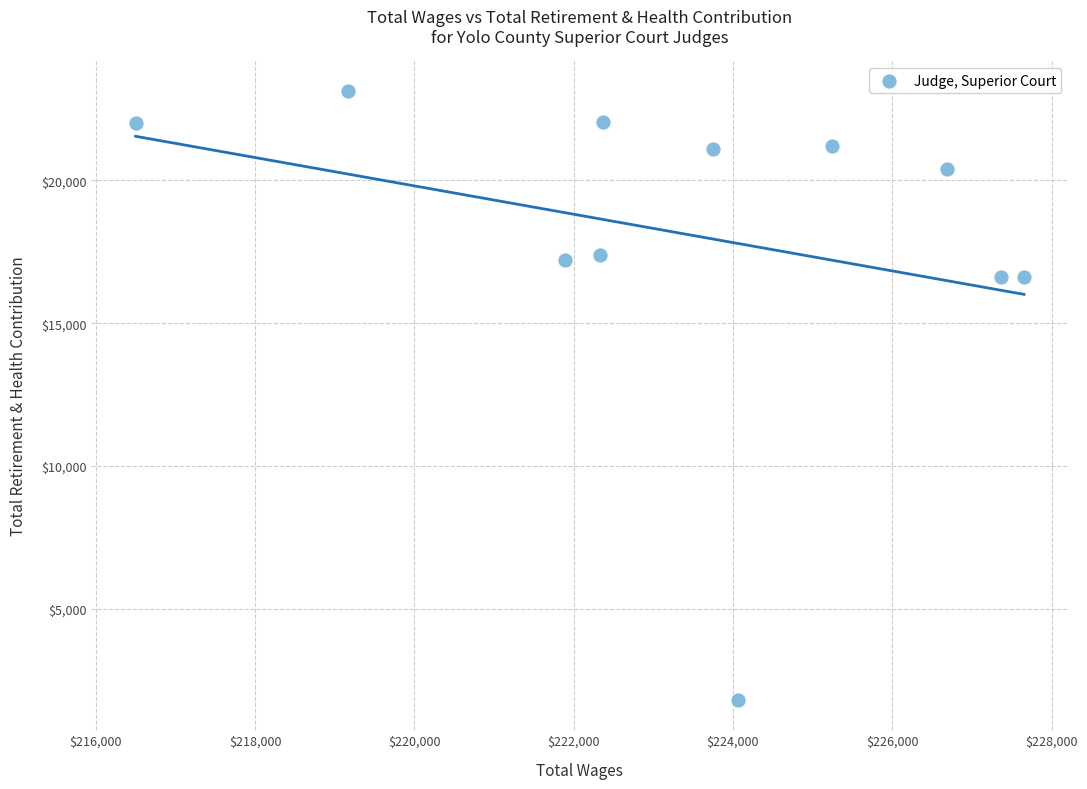

What is the average X value?

223367